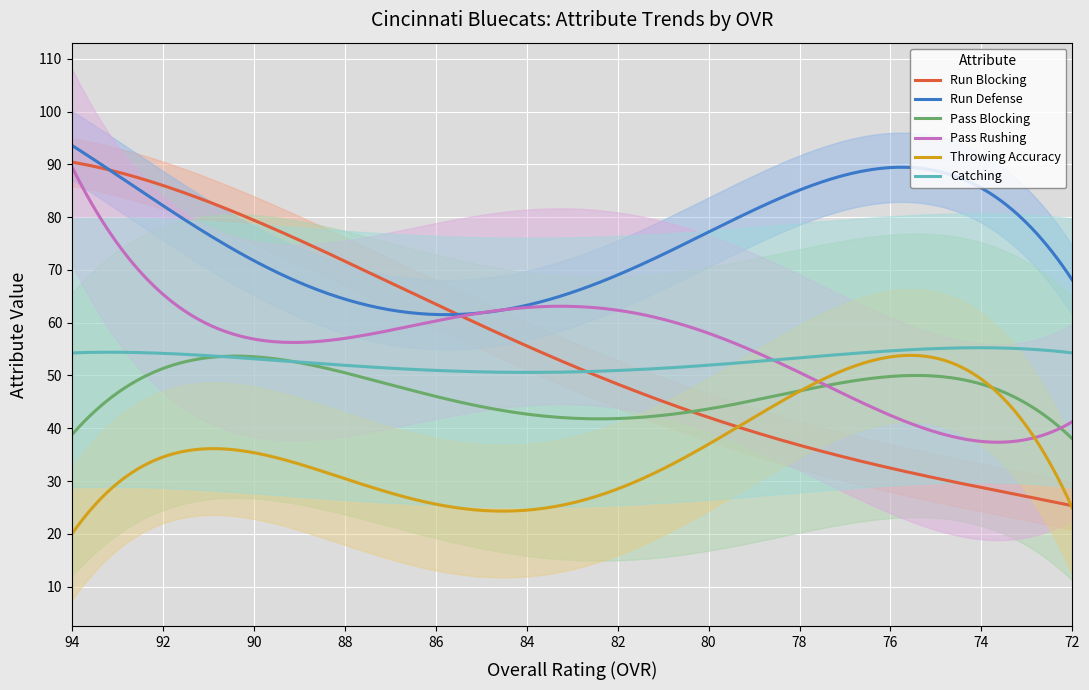

True or false: catching has a value of 21 at 9.

False